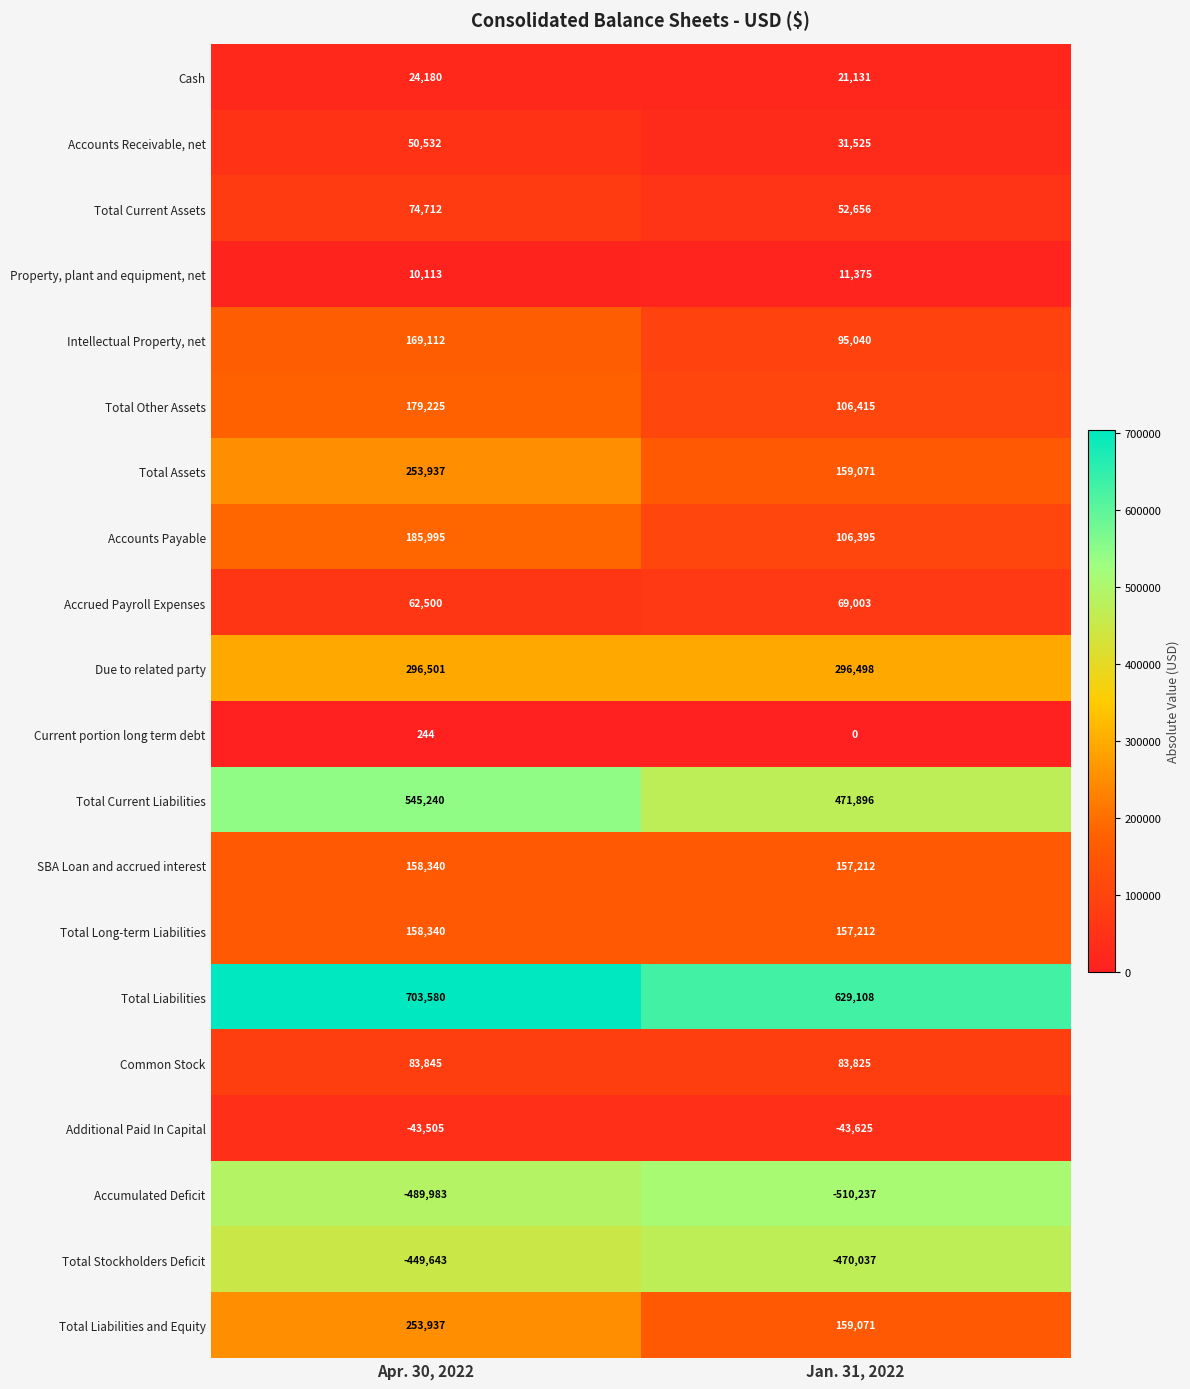

Where is Accounts Receivable, net nearest to the value 41028?

Jan. 31, 2022